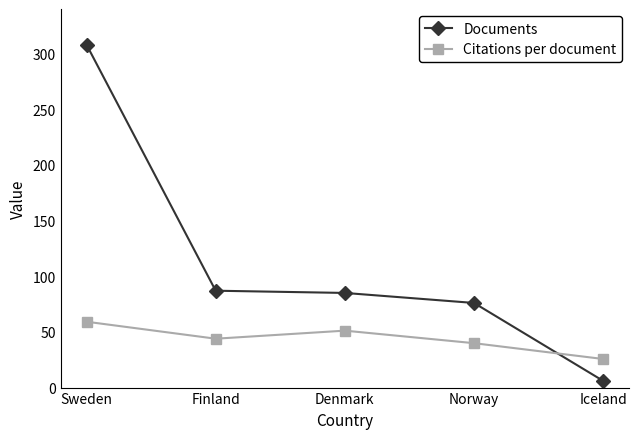

At which category is the sum across all series the highest?

Sweden